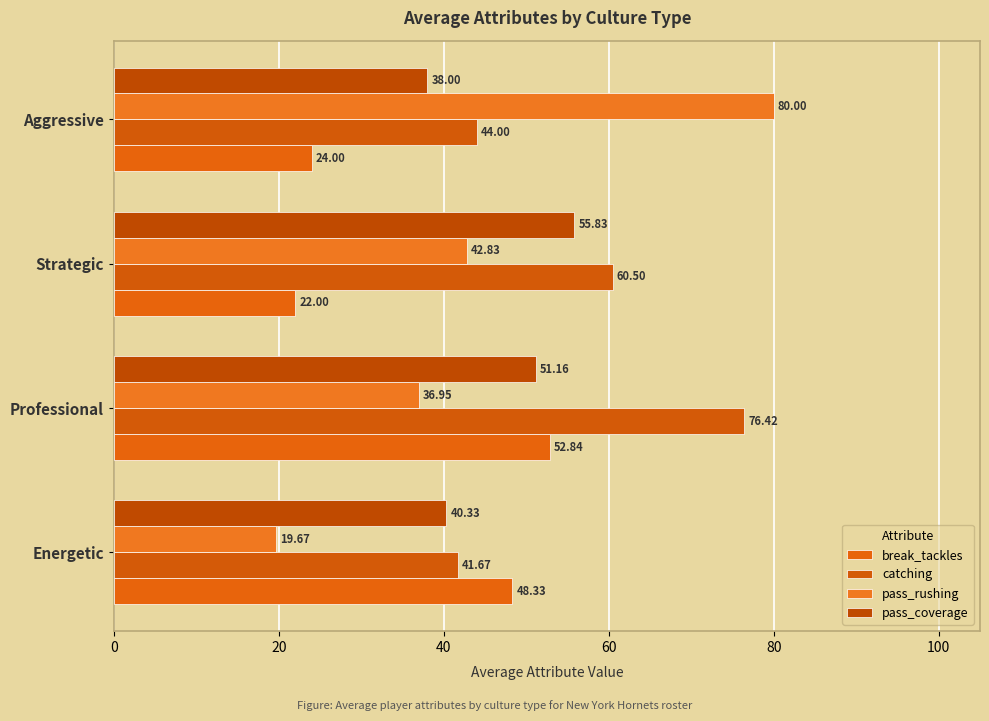

Reading right to left, transcribe all the data shown in this chart.

break_tackles: 24.0	22.0	52.8	48.3
catching: 44.0	60.5	76.4	41.7
pass_rushing: 80.0	42.8	37.0	19.7
pass_coverage: 38.0	55.8	51.2	40.3